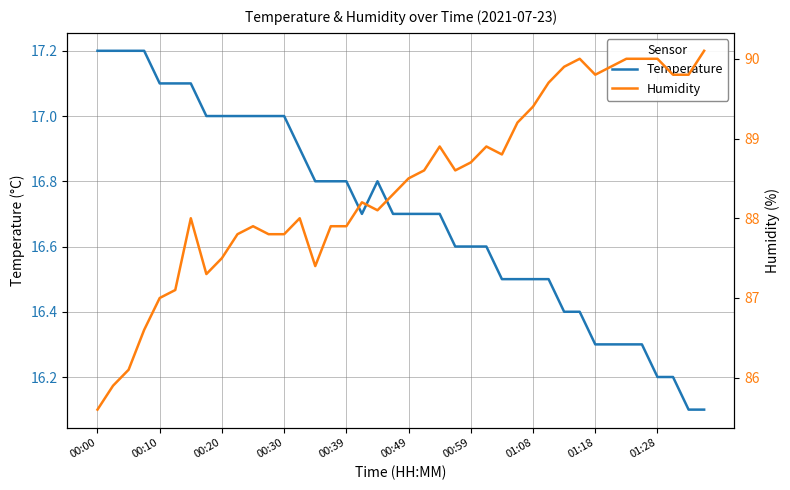

True or false: Temperature has a value of 17.2 at 00:00.

True